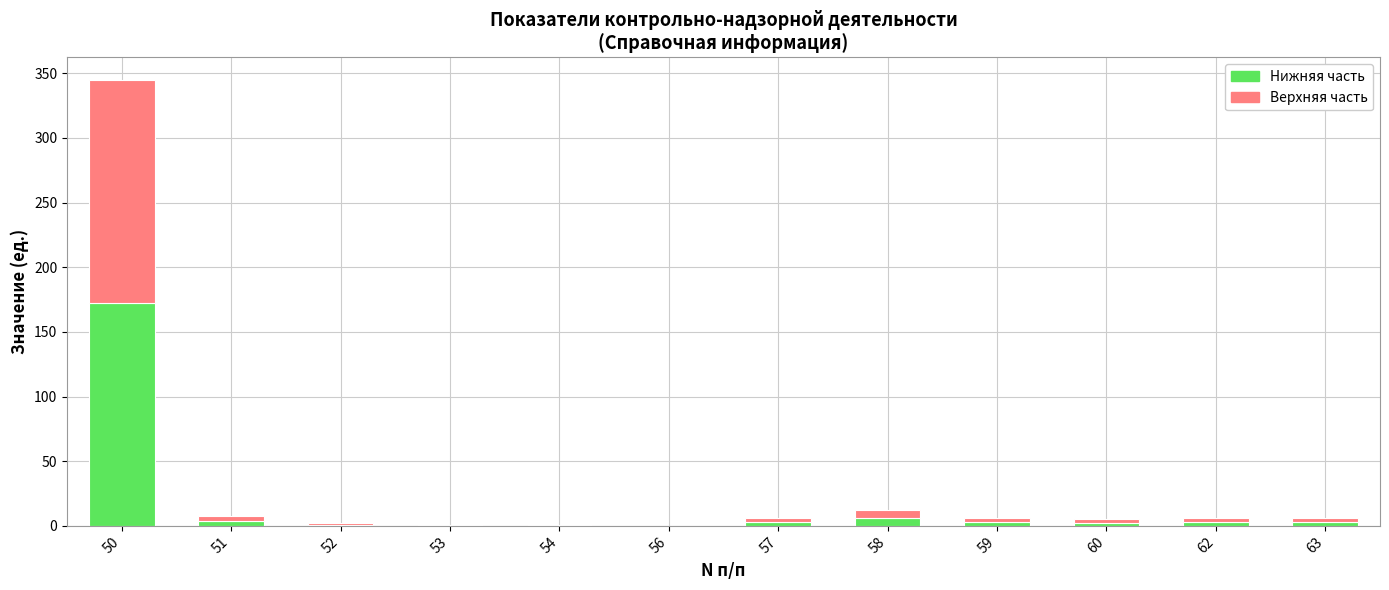

Are the bars horizontal?

No